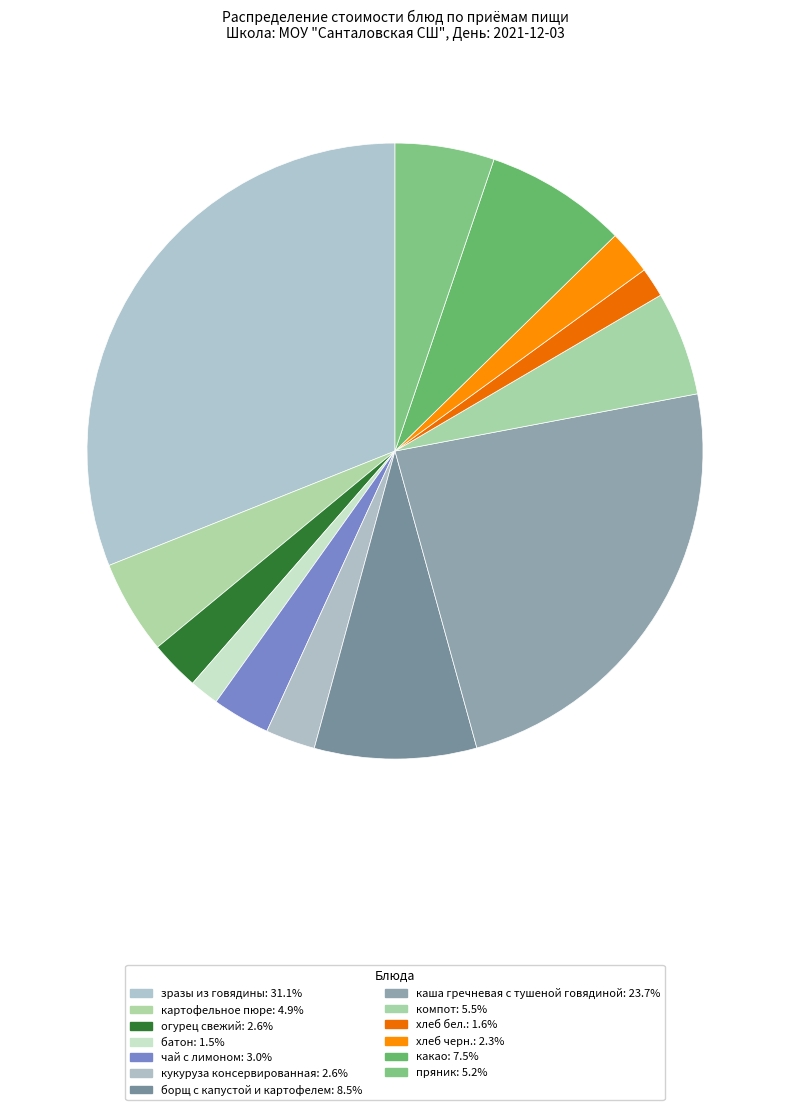

True or false: компот accounts for 1% of the total.

False